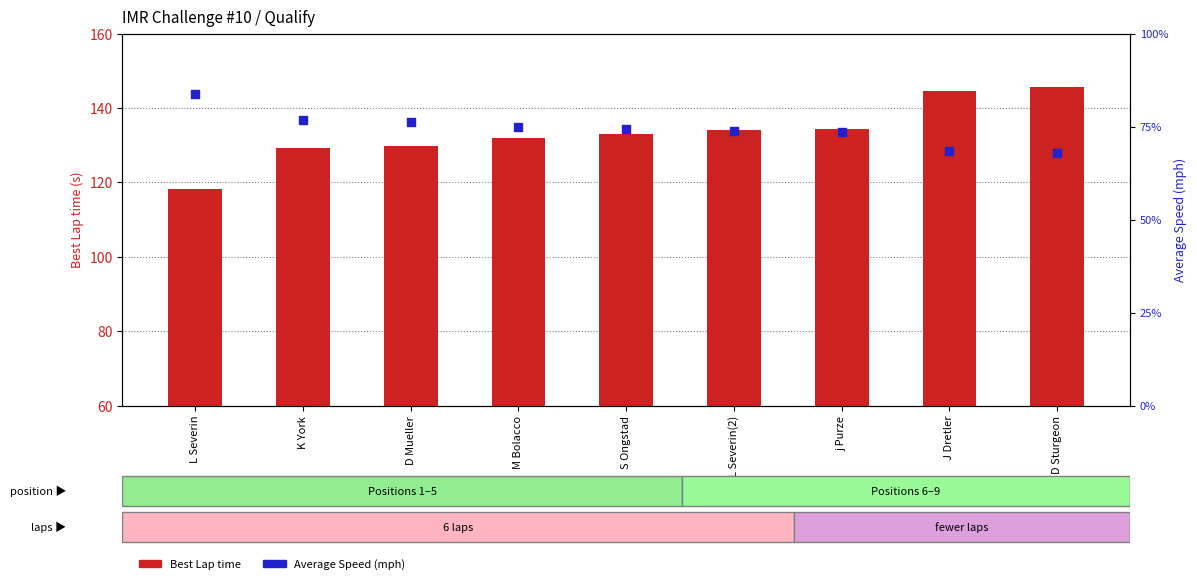

What is the total value across all series at M Bolacco?

207.0